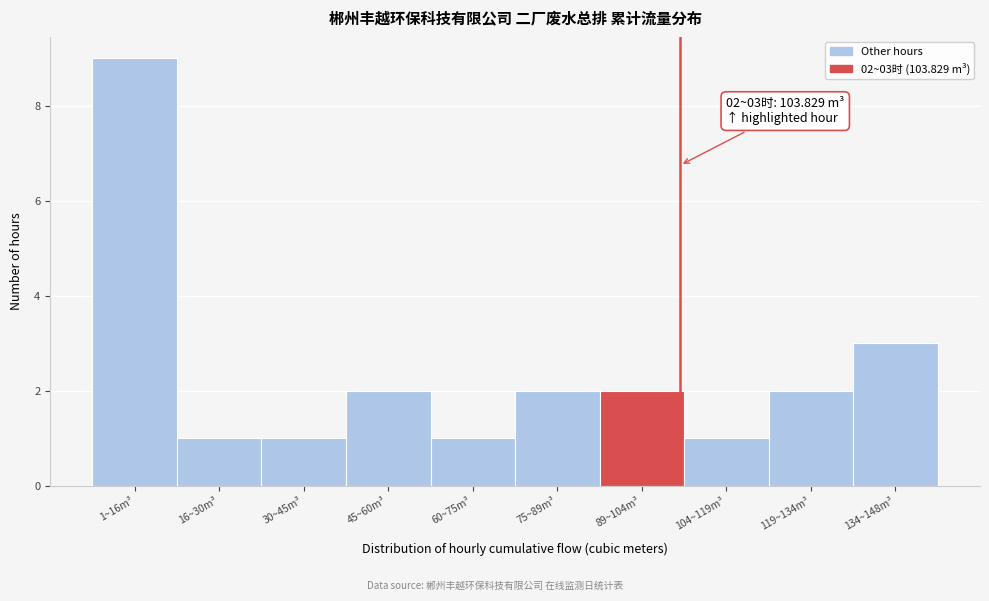

Reading left to right, list all the values displayed in this chart.

9	1	1	2	1	2	2	1	2	3